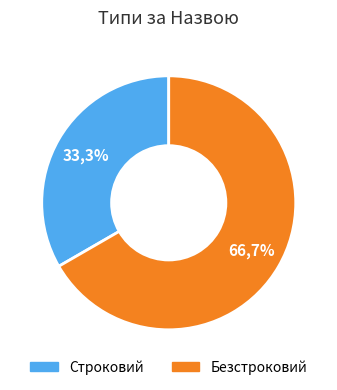

Between Строковий and Безстроковий, which is larger?

Безстроковий